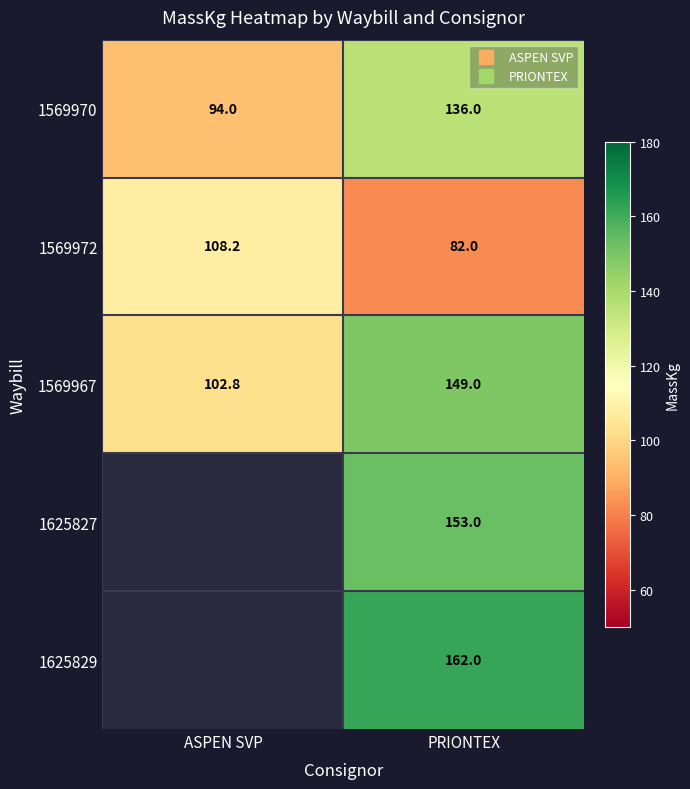

Which series has the largest total across all categories?

1569967